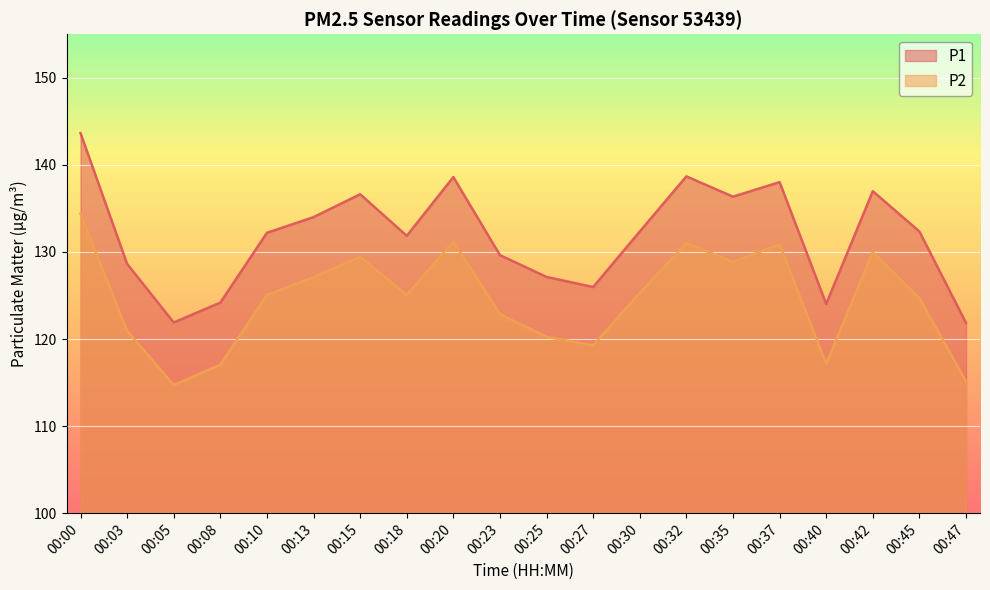

Which has a higher value, 00:13 or 00:00?

00:00